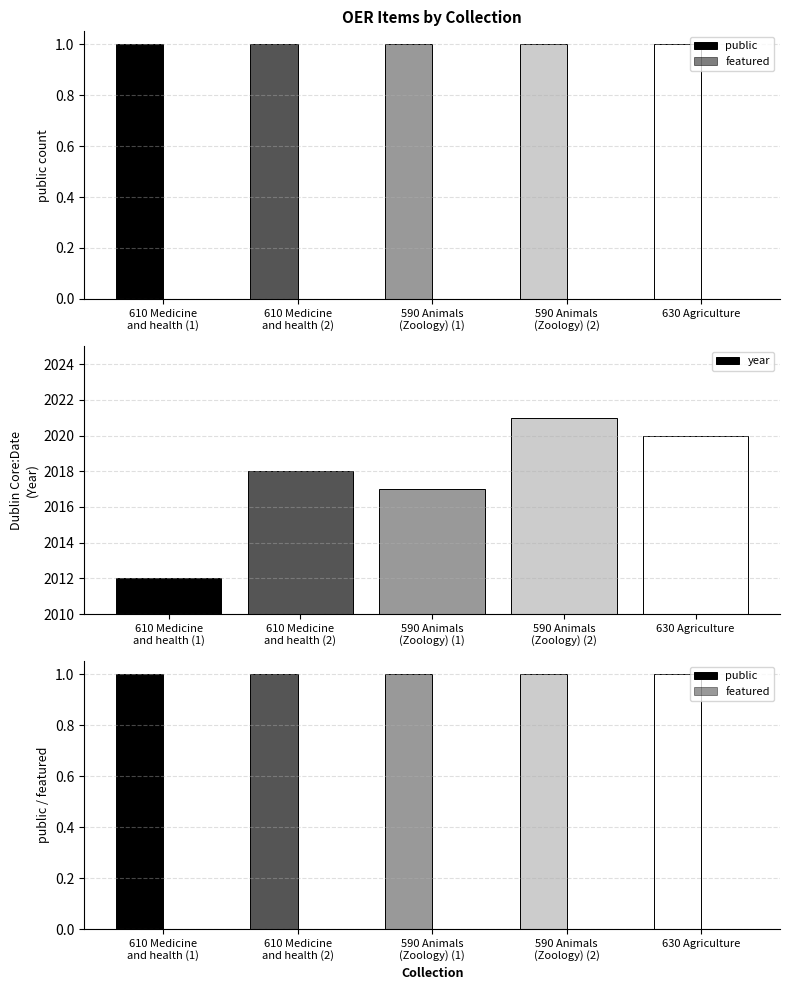

How many groups of bars are there?

5